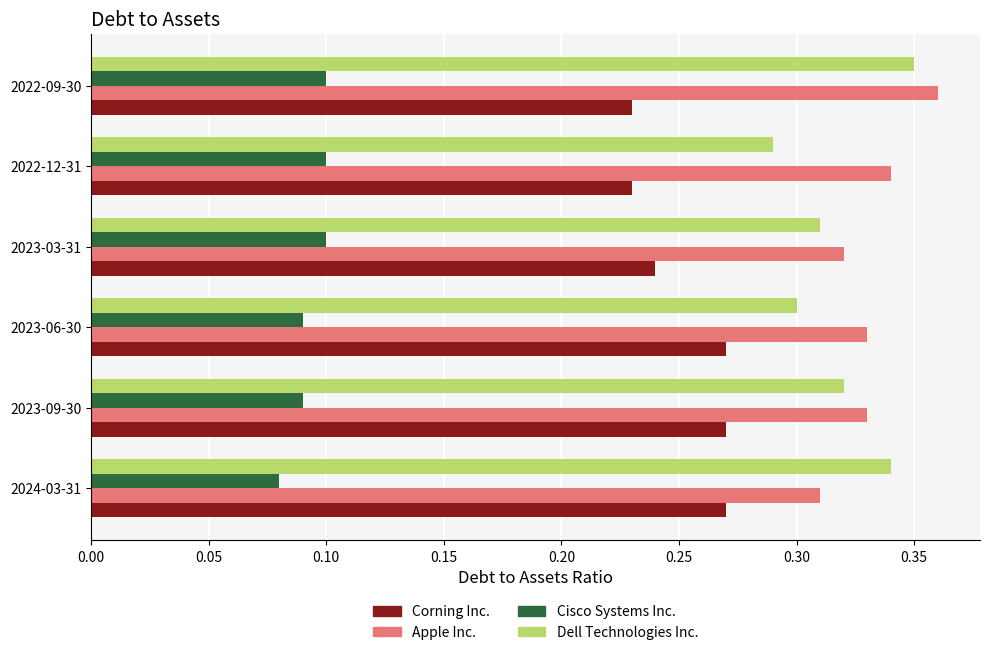

Is the value of Corning Inc. at 2023-06-30 greater than the value of Cisco Systems Inc. at 2023-06-30?

Yes